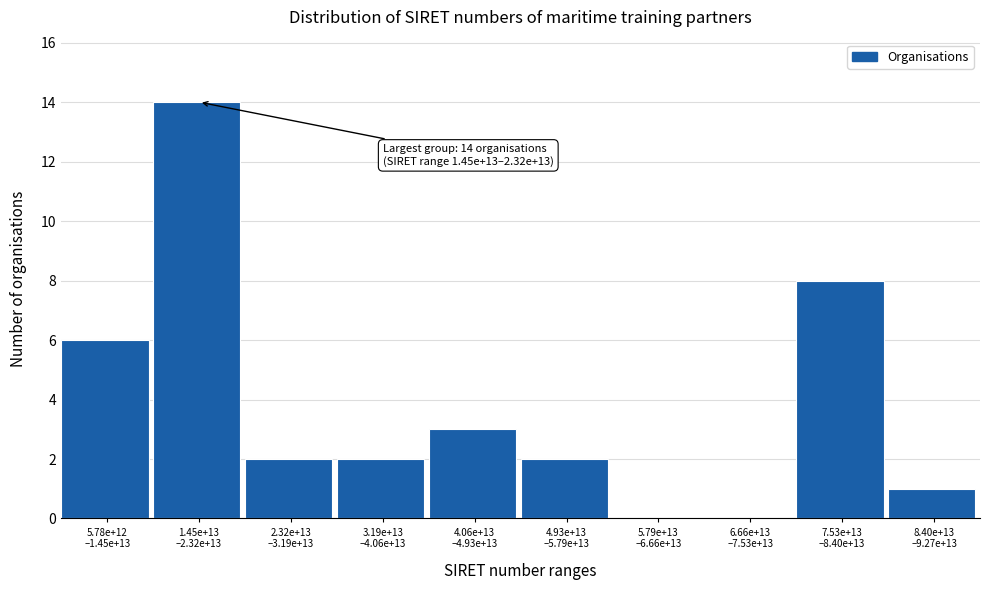

What is the greatest value displayed?

14